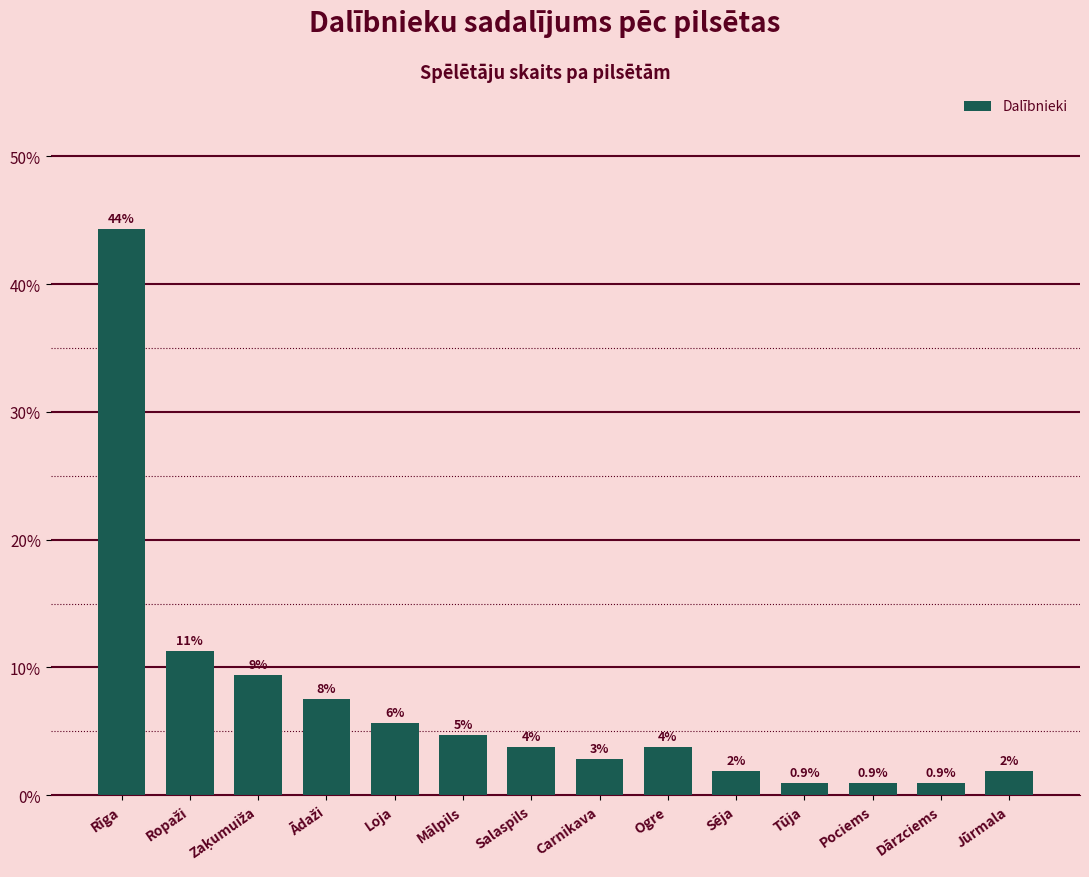

What is the change in value from Ropaži to Ādaži?

-3.8